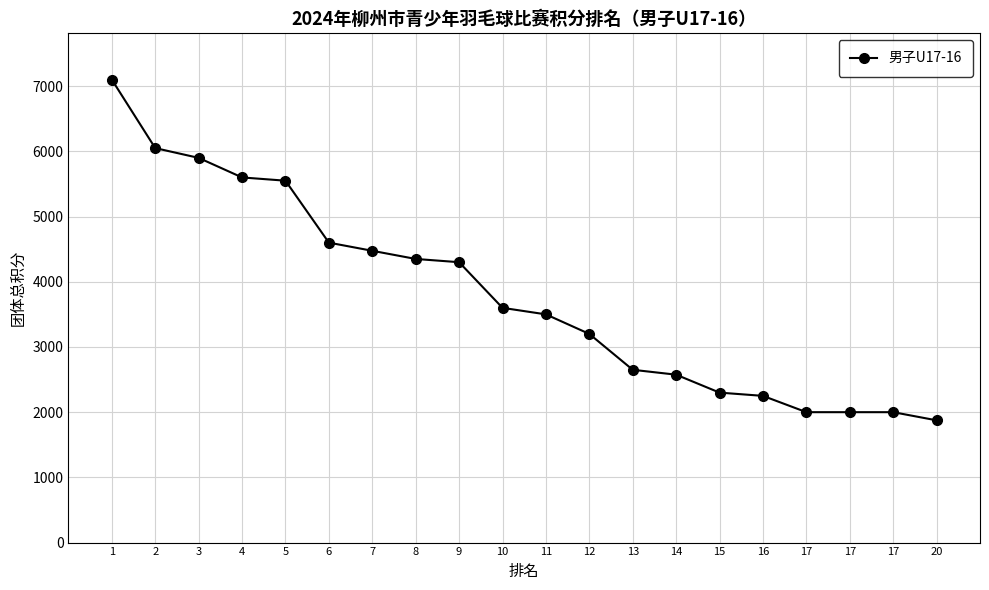

What is the minimum value shown in the chart?

1875